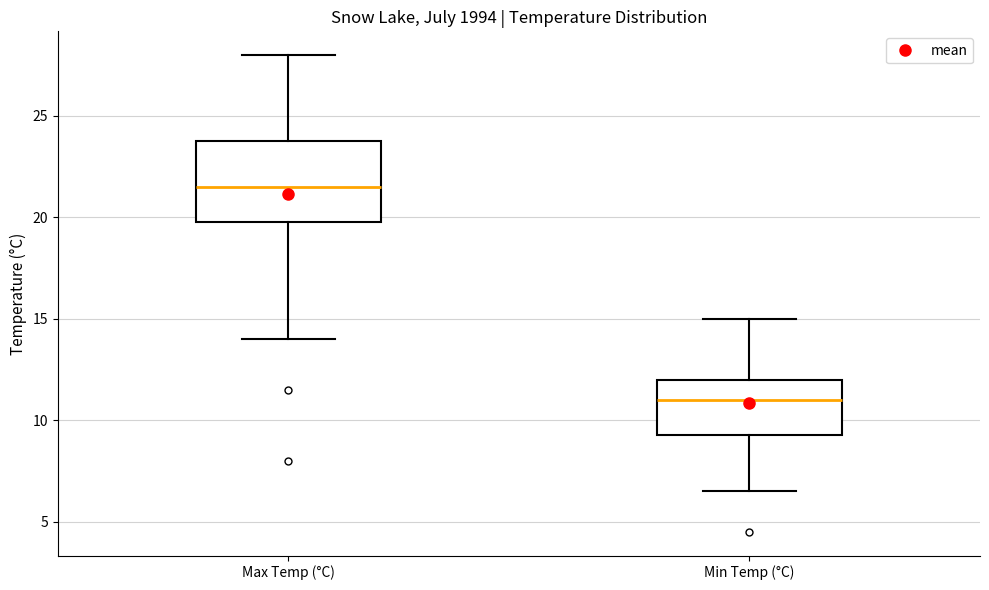

Which box's median line is the lowest?

Min Temp (°C)